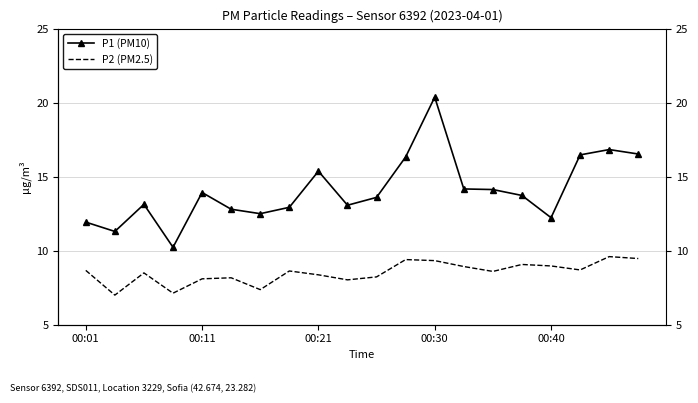

Which series has the widest spread of values?

P1 (PM10)